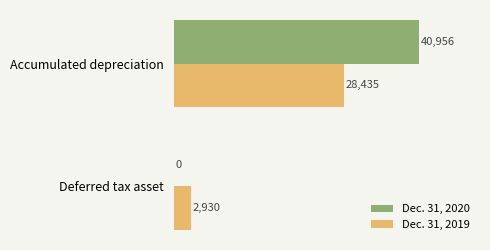

The value of Dec. 31, 2019 at Deferred tax asset is 2930. True or false?

True